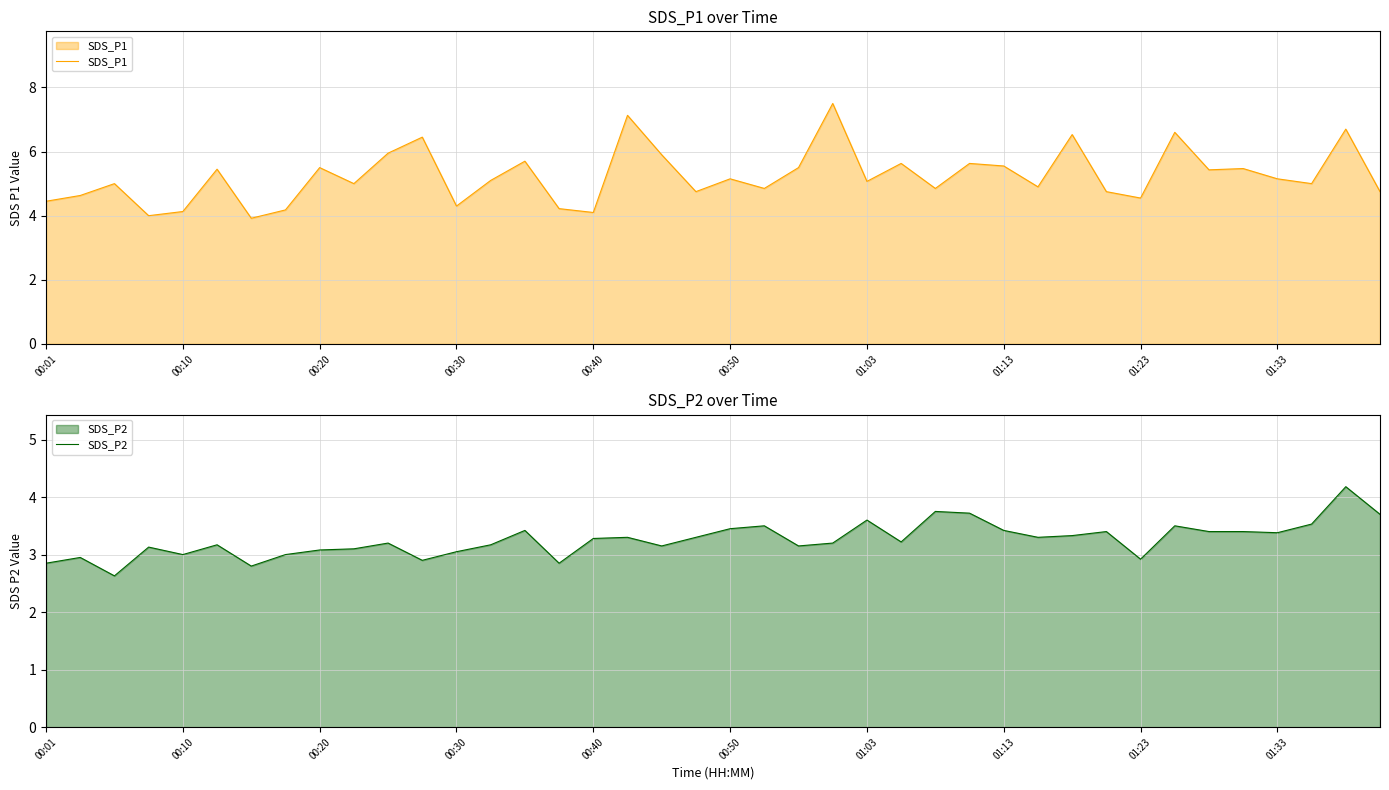

What is the difference between the SDS_P1 values at 30 and 17?

0.6